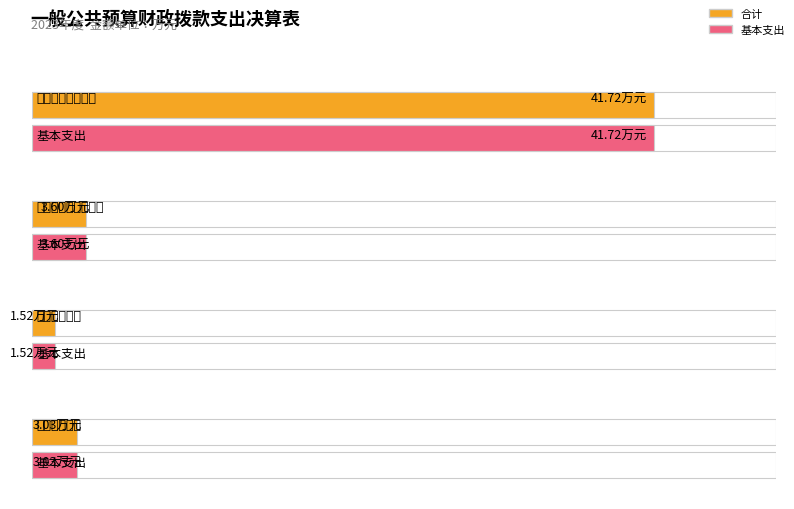

Rank the series by their maximum value, from highest to lowest.

合计, 基本支出